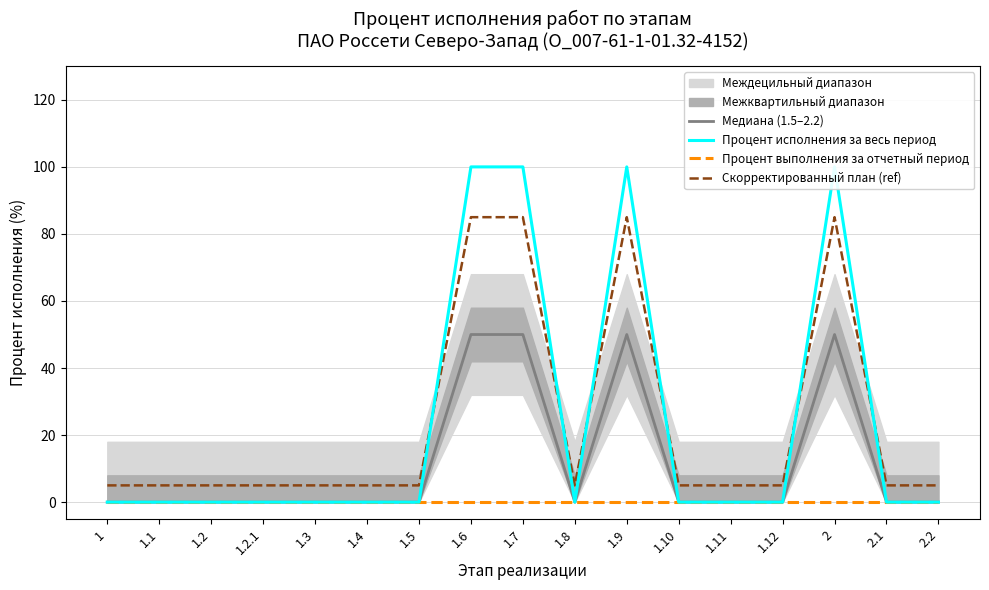

Reading left to right, transcribe all the data shown in this chart.

Медиана (1.5–2.2): 1=0	1.1=0	1.2=0	1.2.1=0	1.3=0	1.4=0	1.5=0	1.6=50	1.7=50	1.8=0	1.9=50	1.10=0	1.11=0	1.12=0	2=50	2.1=0	2.2=0
Процент исполнения за весь период: 1=0	1.1=0	1.2=0	1.2.1=0	1.3=0	1.4=0	1.5=0	1.6=100	1.7=100	1.8=0	1.9=100	1.10=0	1.11=0	1.12=0	2=100	2.1=0	2.2=0
Процент выполнения за отчетный период: 1=0	1.1=0	1.2=0	1.2.1=0	1.3=0	1.4=0	1.5=0	1.6=0	1.7=0	1.8=0	1.9=0	1.10=0	1.11=0	1.12=0	2=0	2.1=0	2.2=0
Скорректированный план (ref): 1=5	1.1=5	1.2=5	1.2.1=5	1.3=5	1.4=5	1.5=5	1.6=85	1.7=85	1.8=5	1.9=85	1.10=5	1.11=5	1.12=5	2=85	2.1=5	2.2=5